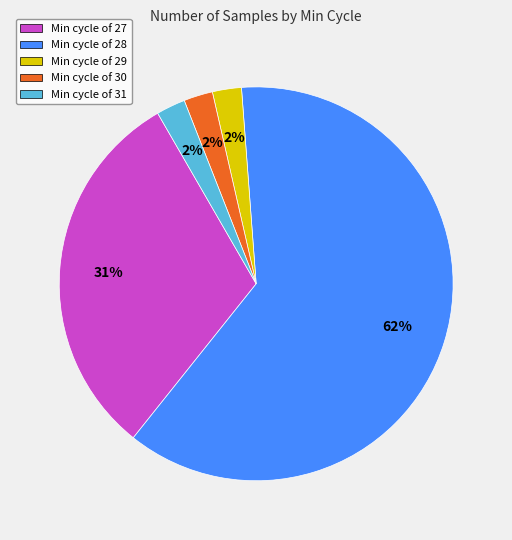

To the nearest percent, what percentage of the pie is Min cycle of 30?

2%